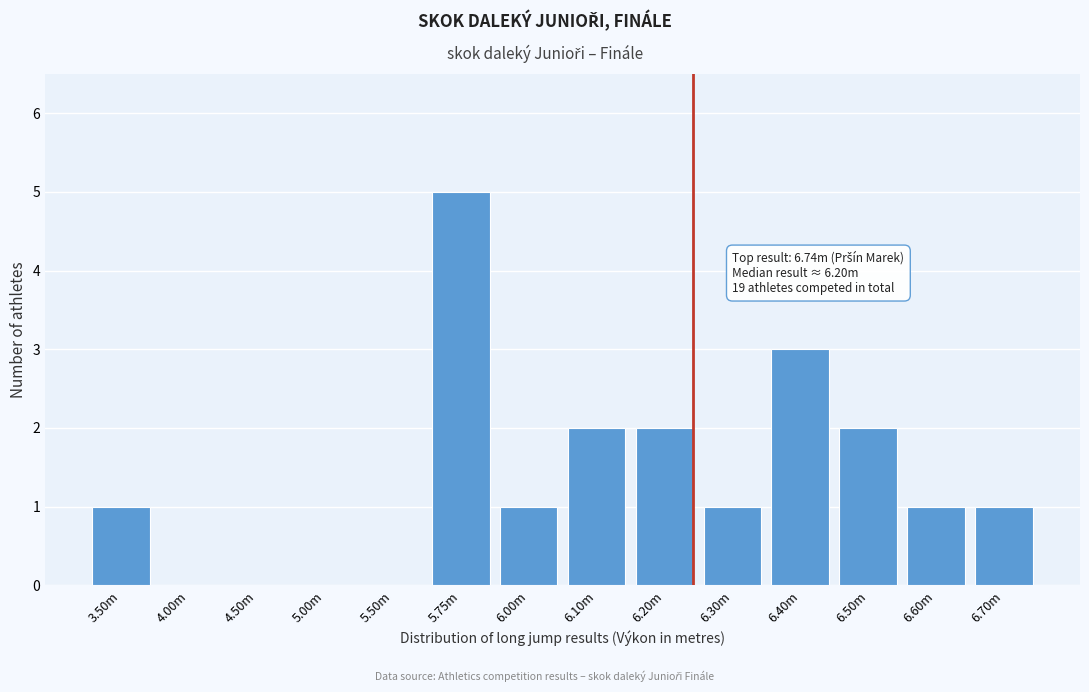

Reading right to left, transcribe all the data shown in this chart.

6.70m=1	6.60m=1	6.50m=2	6.40m=3	6.30m=1	6.20m=2	6.10m=2	6.00m=1	5.75m=5	5.50m=0	5.00m=0	4.50m=0	4.00m=0	3.50m=1